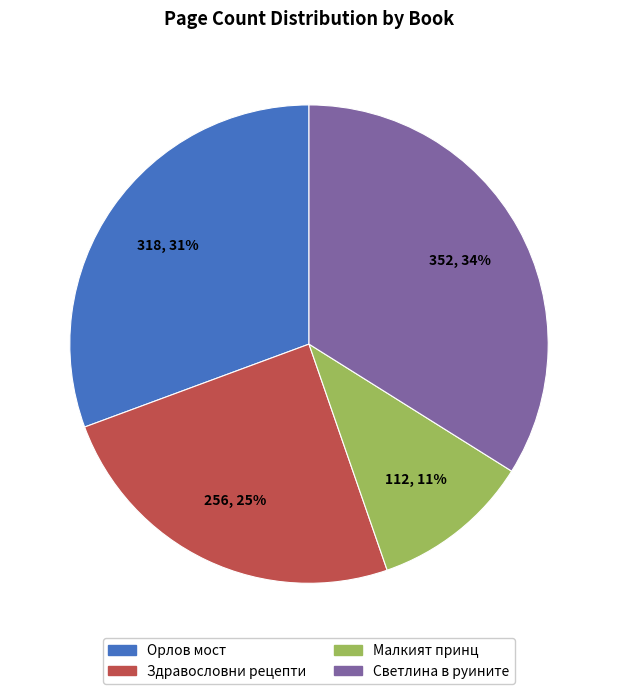

Count the number of slices in the pie.

4